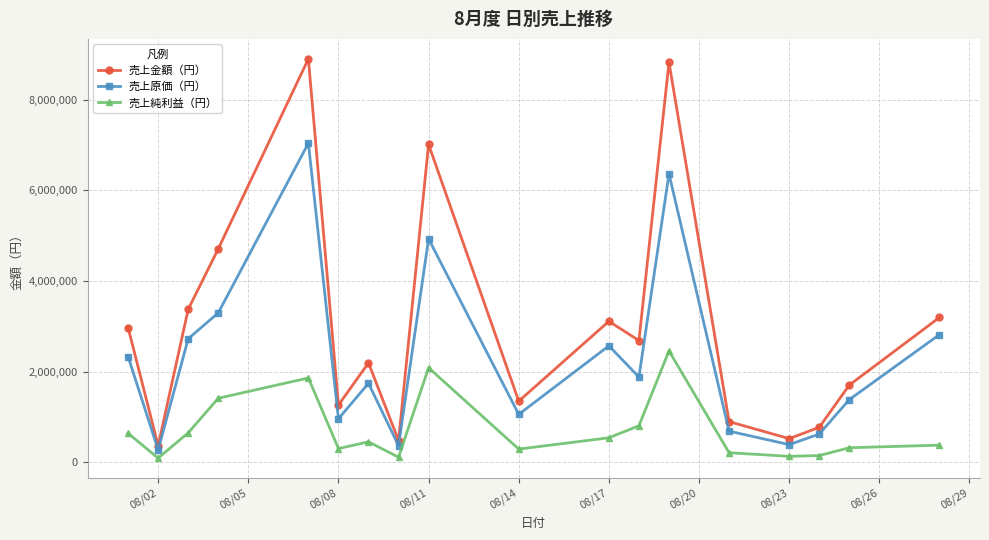

Which series has the largest total across all categories?

売上金額（円）